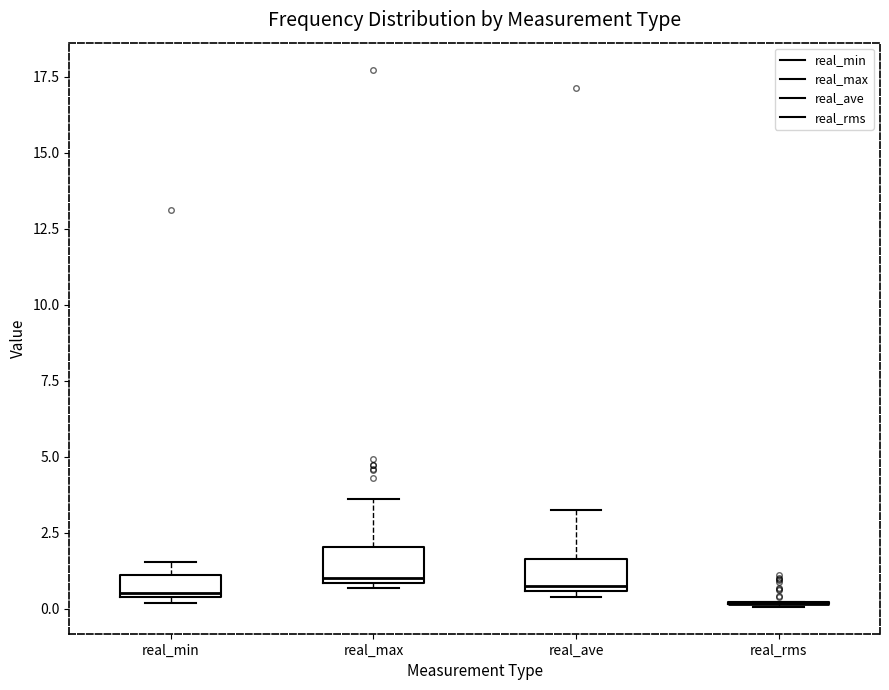

Where is the upper edge of the box for real_max on the y-axis? The values are not printed on the chart, so give them approximately, as read against the axis.

2.0